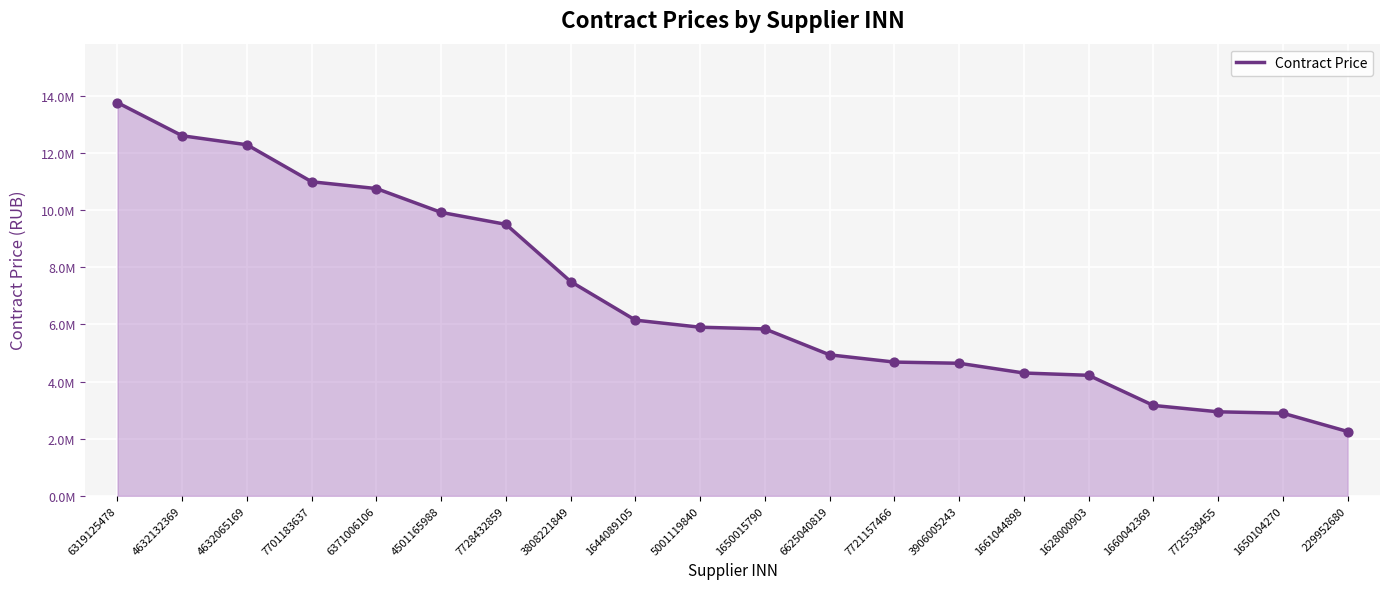

Which has a higher value, 3906005243 or 7725538455?

3906005243